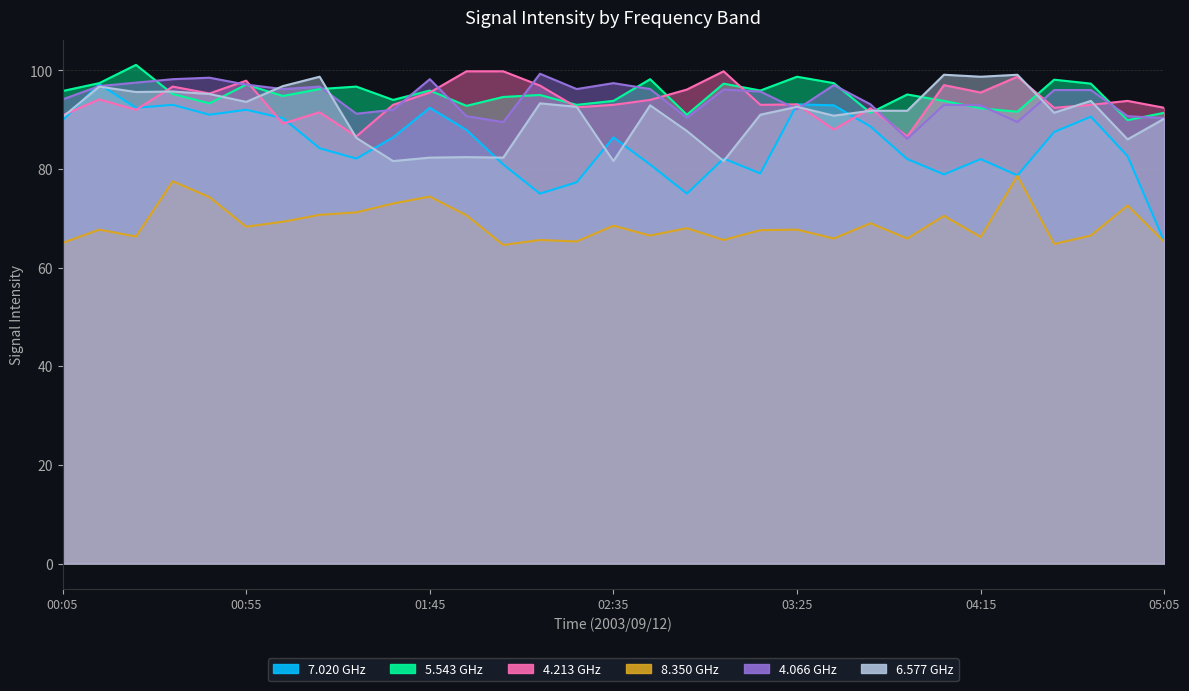

Is it true that 7.020 equals 92.4 at 01:45?

True